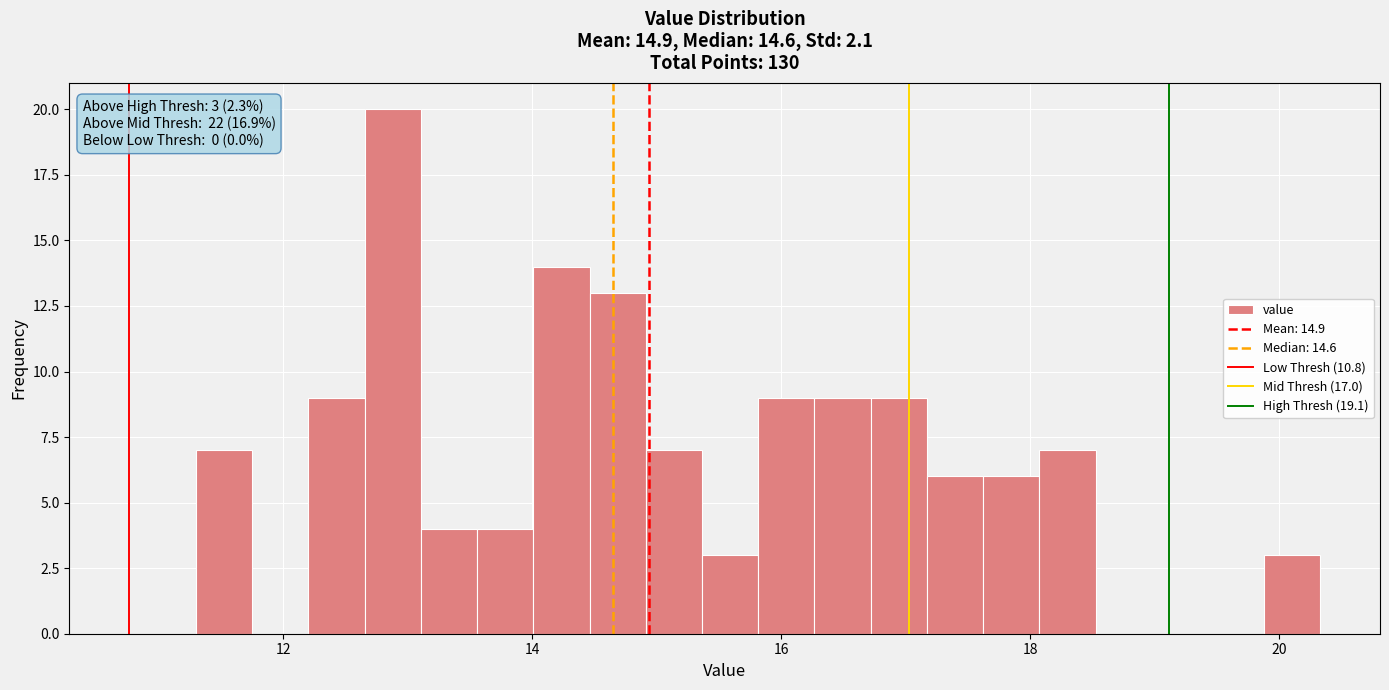

Around what value on the x-axis is the tallest bar? Give the approximate position of its centre, as read against the axis.

12.8